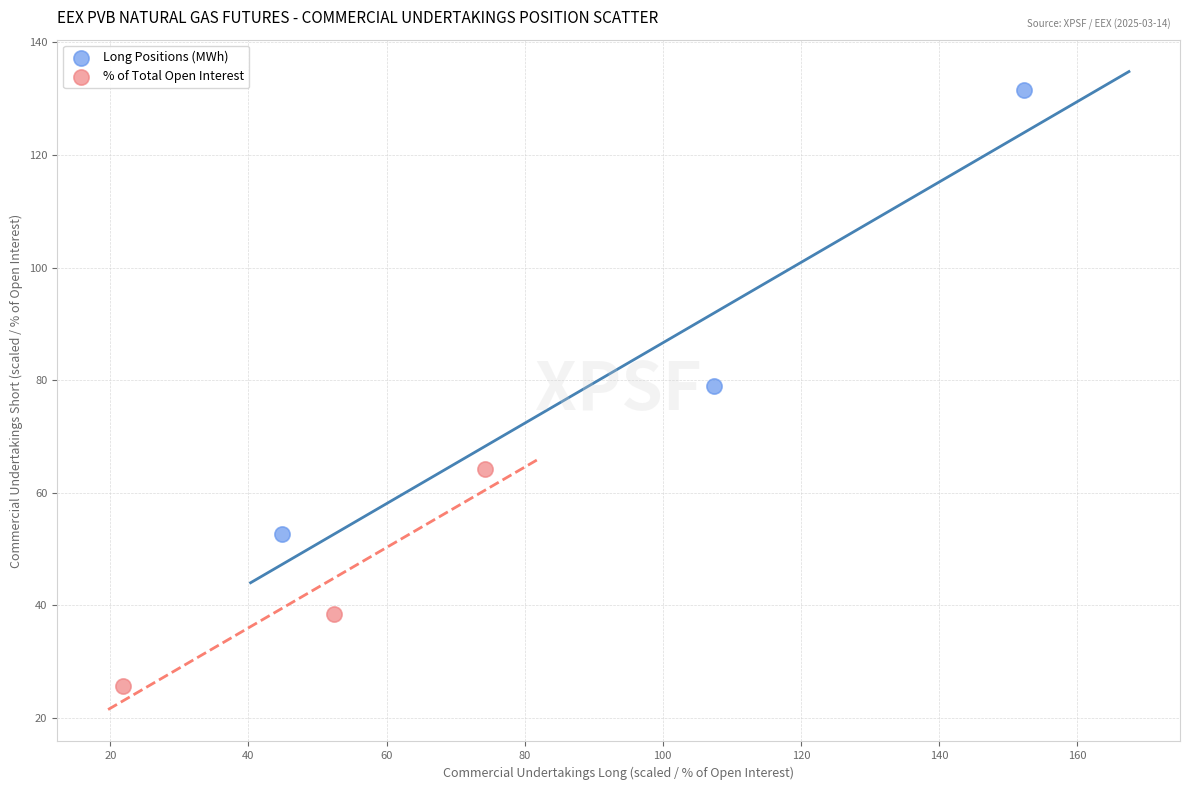

Which series has the widest spread of Y values?

Long Positions (MWh)